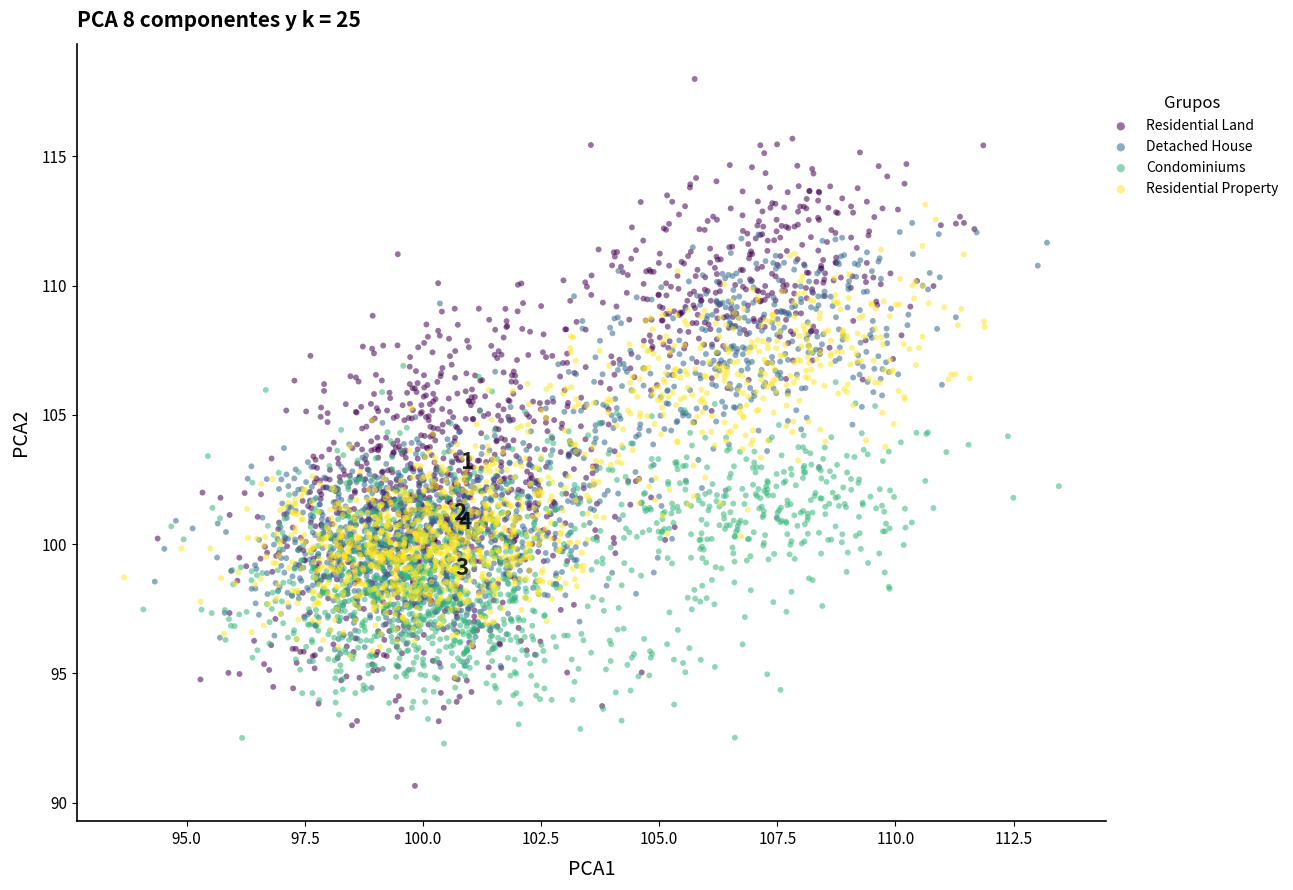

What are all the series names shown in the legend?

Residential Land, Detached House, Condominiums, Residential Property